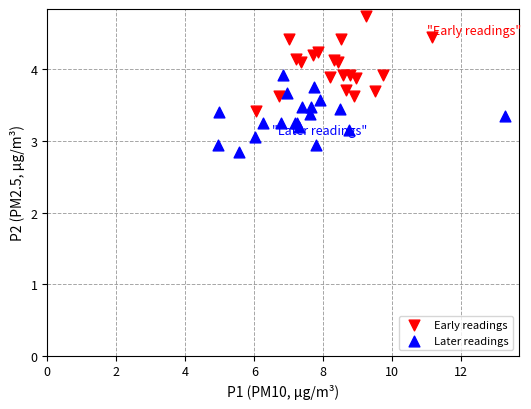

Which series reaches the maximum Y coordinate?

Early readings